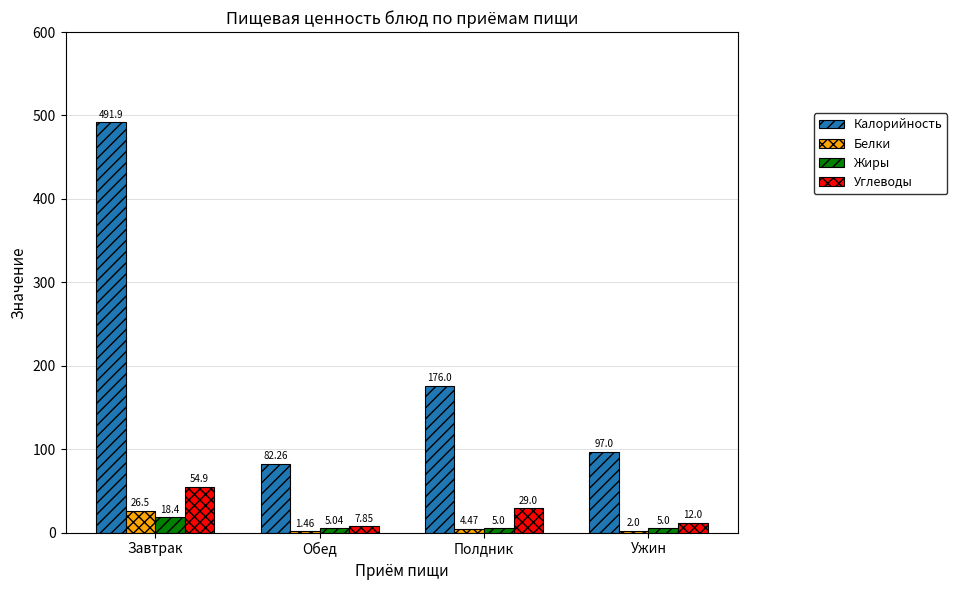

At which label does Белки first exceed 4?

Завтрак